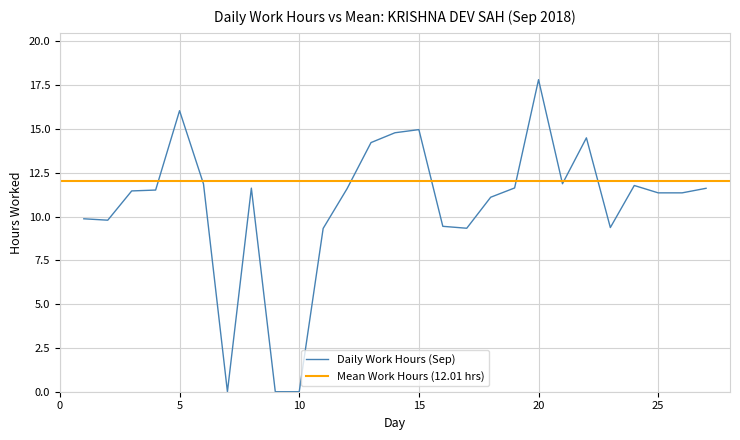

The chart shows a value of 16.0 at 5. True or false?

True